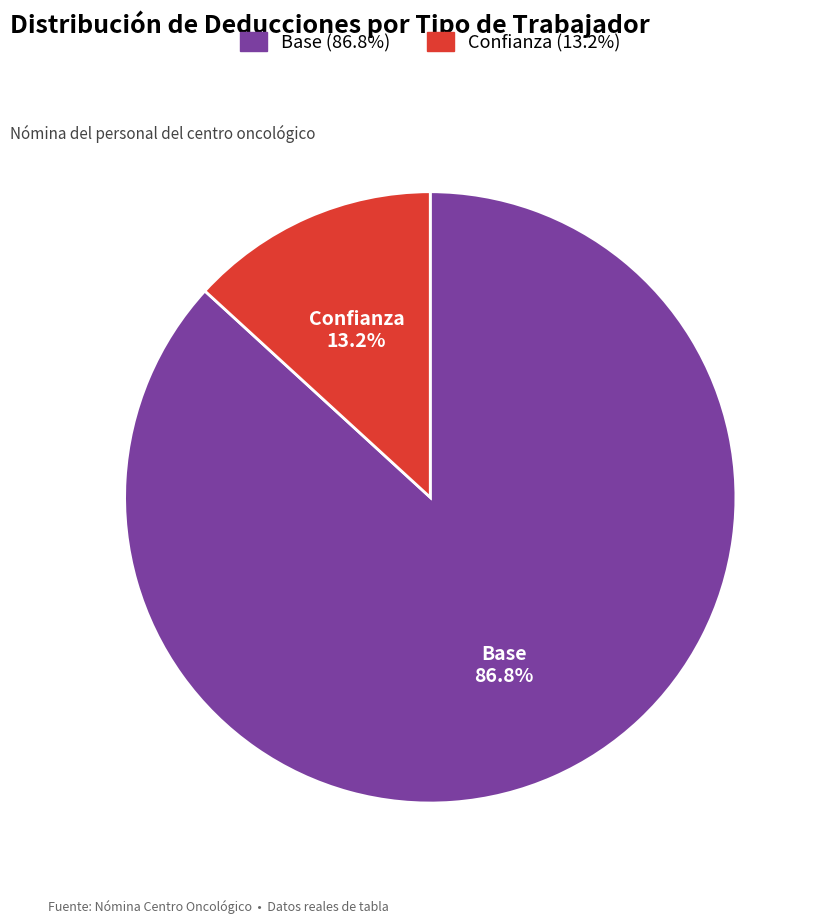

Approximately how many times larger is the value at Base compared to Confianza?

6.6